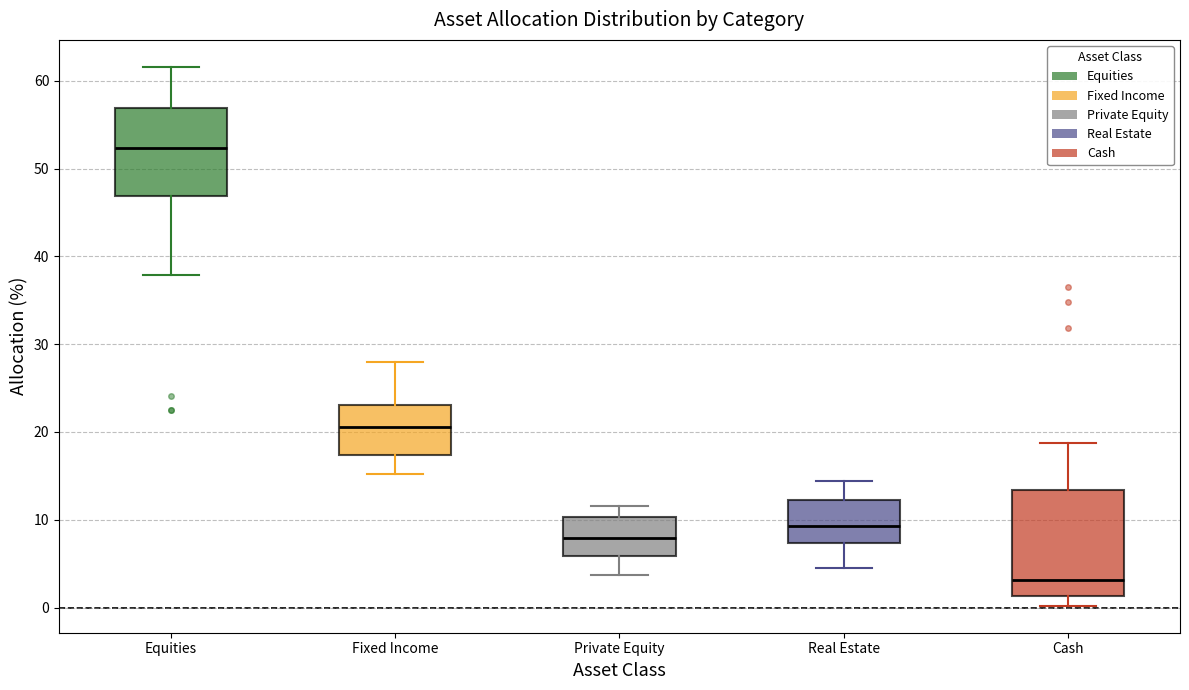

Reading left to right, read every box against the y-axis: the position of its median line, the range the box covers, and the ends of its whiskers. The values are not printed on the chart, so give them approximately, as read against the axis.

Equities: median 52, box 47 to 57, whiskers 38 to 62
Fixed Income: median 21, box 17 to 23, whiskers 15 to 28
Private Equity: median 8, box 6 to 10, whiskers 4 to 12
Real Estate: median 9, box 7 to 12, whiskers 5 to 14
Cash: median 3, box 1 to 13, whiskers 0 to 19